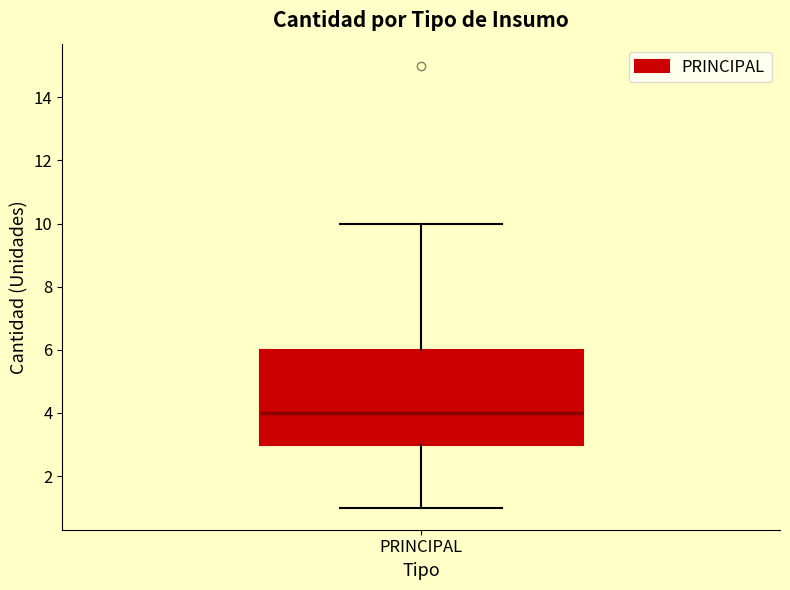

Transcribe this box plot: give where the median line is, the range the box spans, and where the two whiskers end, as read against the y-axis. The values are not printed on the chart, so give them approximately, as read against the axis.

median 4, box 3 to 6, whiskers 1 to 10